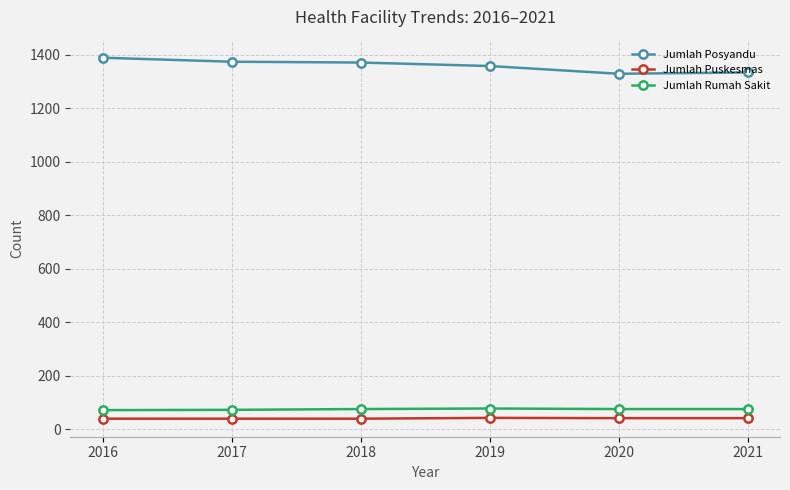

How many categories are shown in the chart?

6